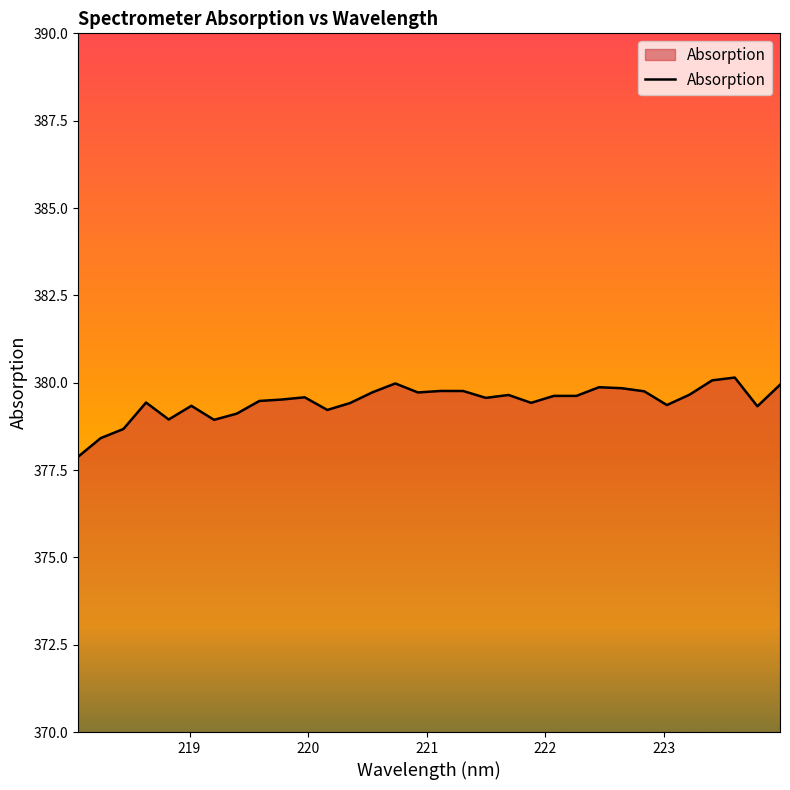

What is the difference between the maximum and minimum values?

2.3